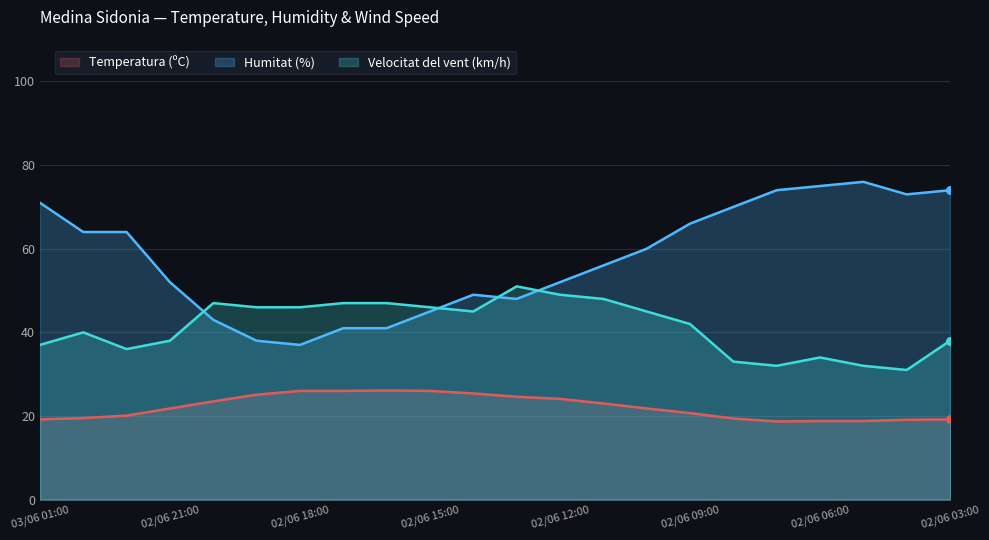

Is the value of Velocitat del vent (km/h) at 02/06 19:00 greater than the value of Temperatura (ºC) at 02/06 05:00?

Yes